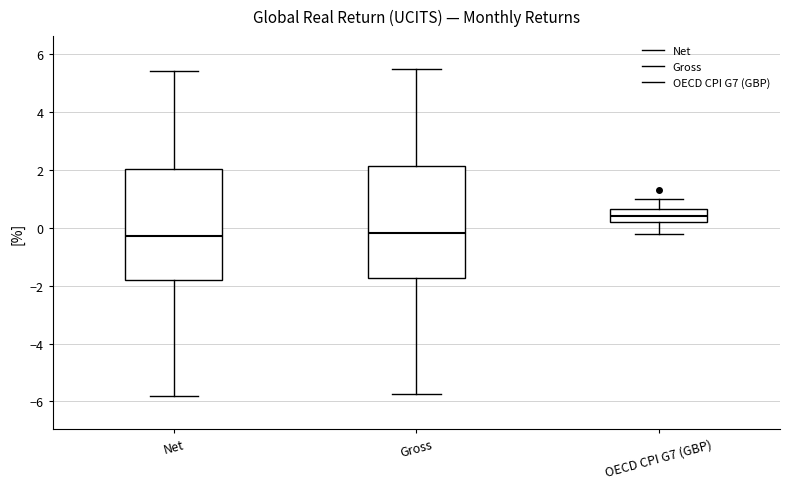

Where does the lower whisker of the box for Net end on the y-axis? The values are not printed on the chart, so give them approximately, as read against the axis.

-5.8